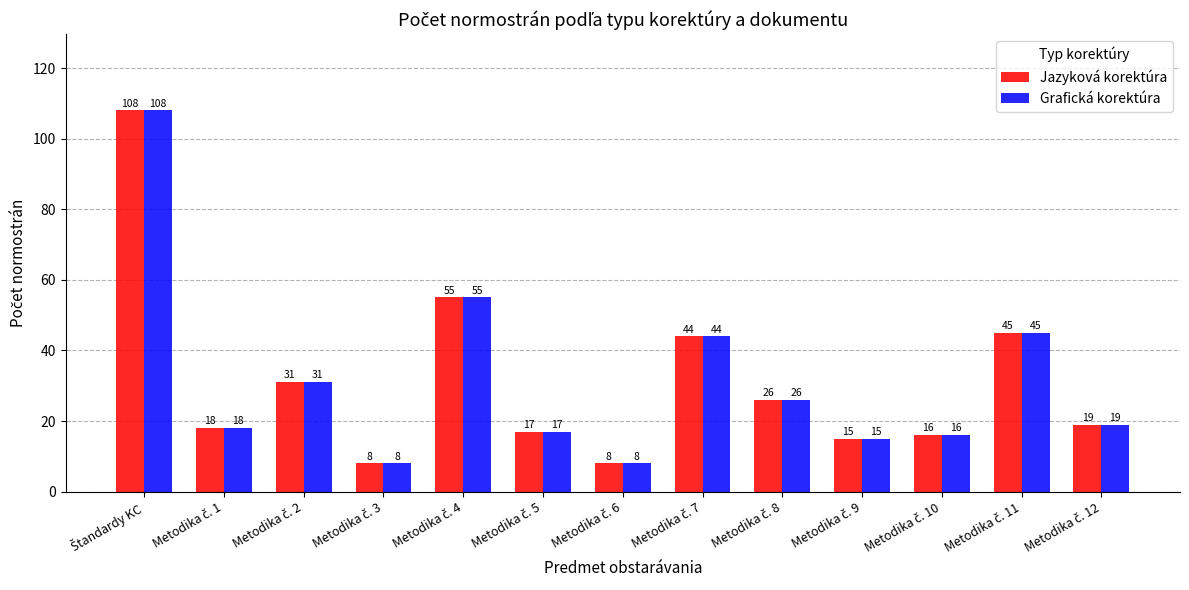

What is the average value of the Grafická korektúra series?

32